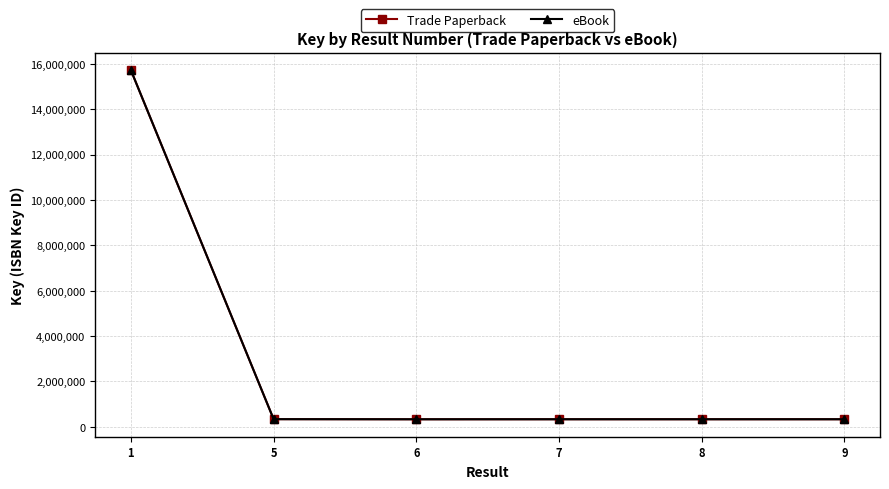

True or false: Trade Paperback and eBook cross at least once.

False